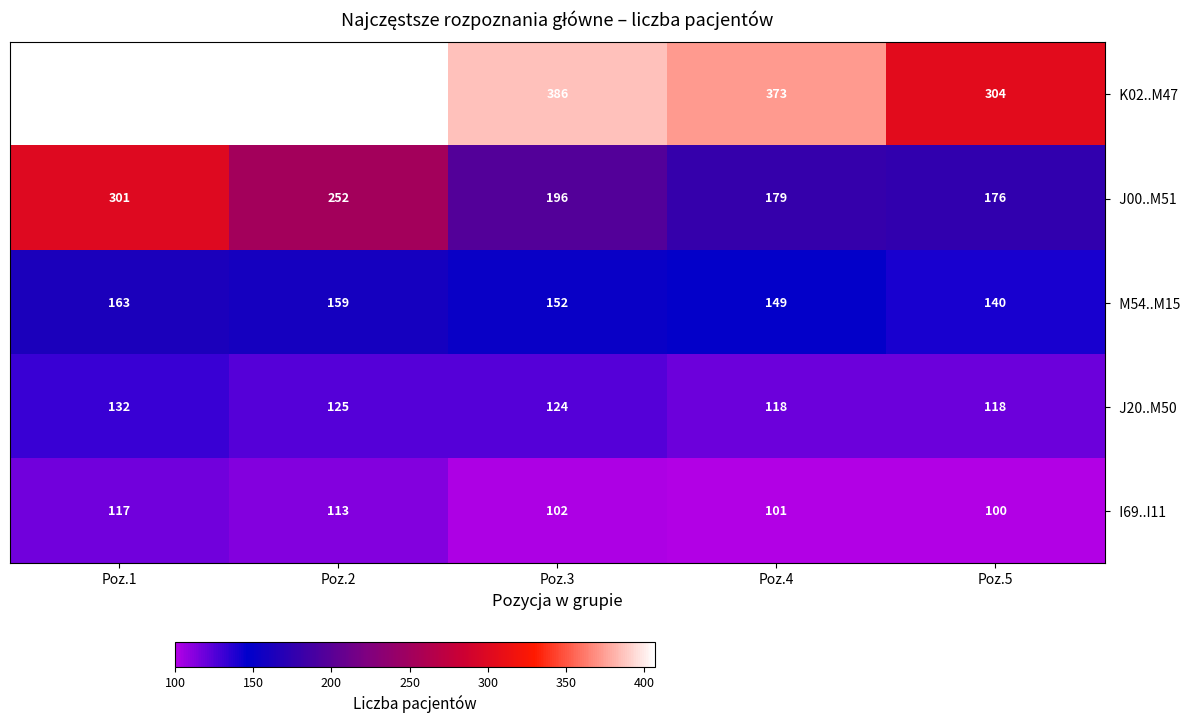

What is the minimum value shown in the chart?

100